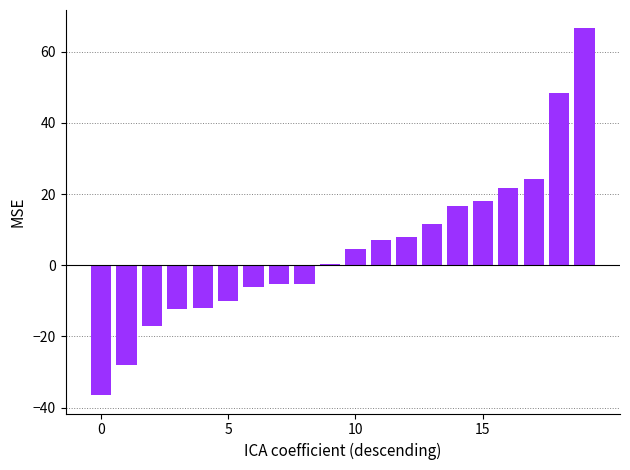

What is the value of the 9th bar from the left?

-5.1